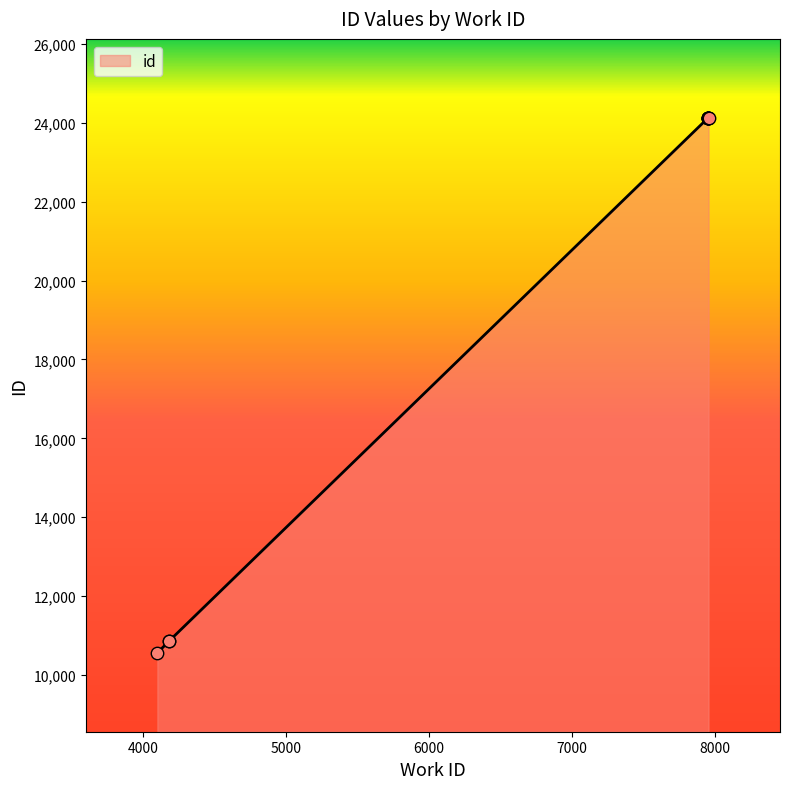

Between 7957 and 7953, which is larger?

7957